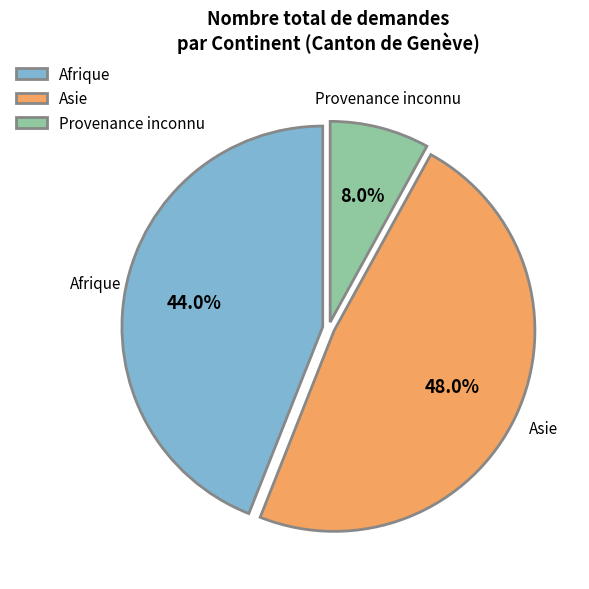

To the nearest percent, what is the combined percentage of Asie and Provenance inconnu?

56%